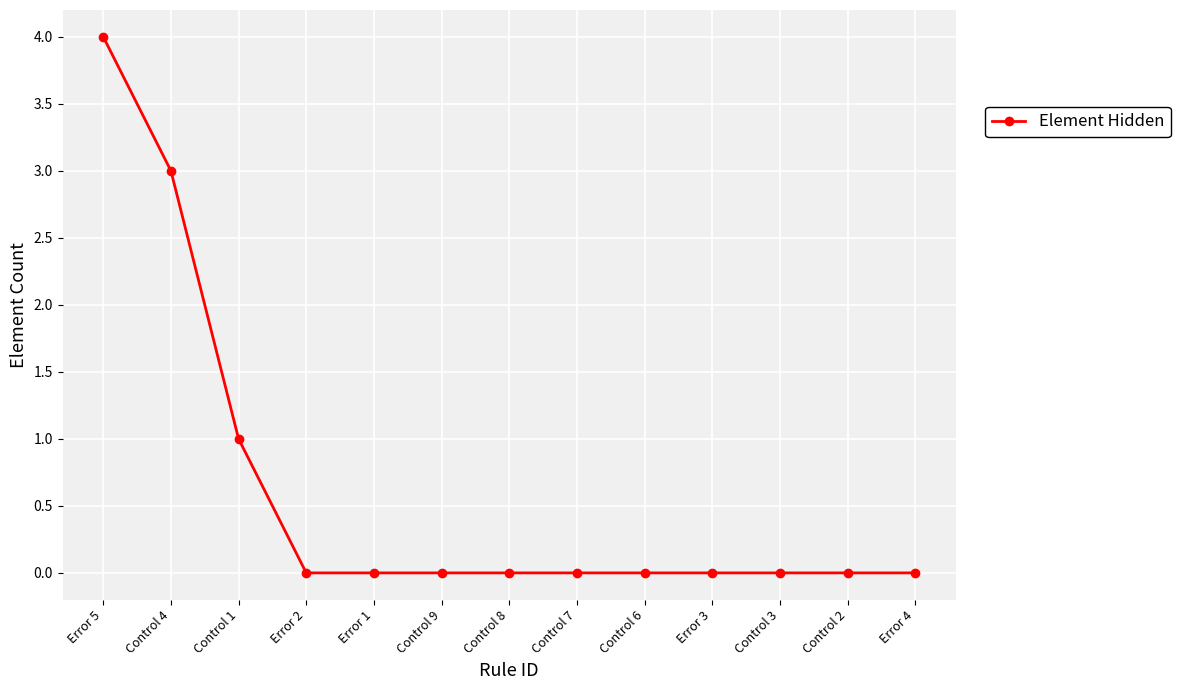

Reading left to right, what are all the values shown in this chart?

Error 5=4	Control 4=3	Control 1=1	Error 2=0	Error 1=0	Control 9=0	Control 8=0	Control 7=0	Control 6=0	Error 3=0	Control 3=0	Control 2=0	Error 4=0